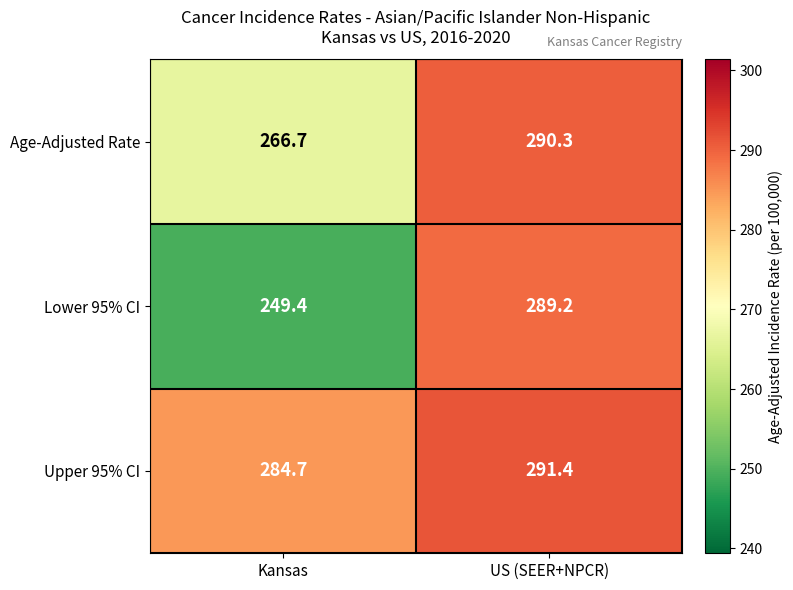

Rank the series by their maximum value, from lowest to highest.

Lower 95% CI, Age-Adjusted Rate, Upper 95% CI